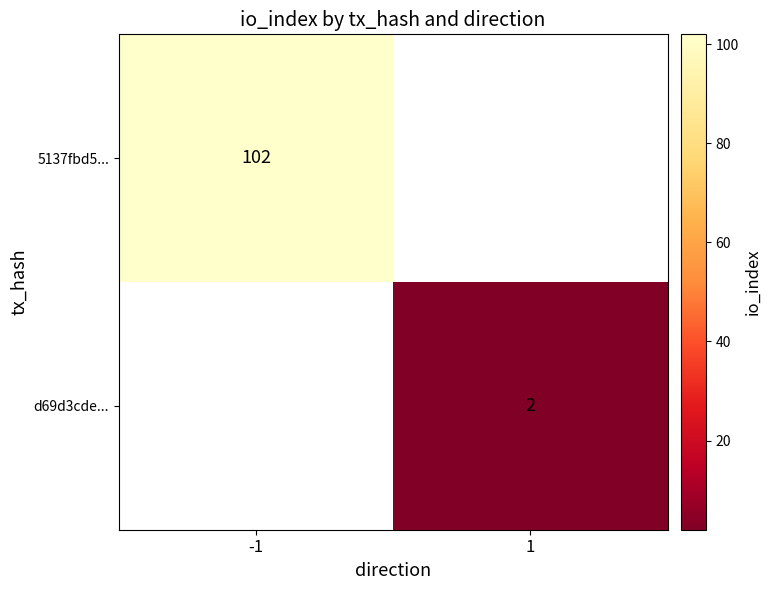

Is it true that d69d3cde... equals 2 at 1?

True